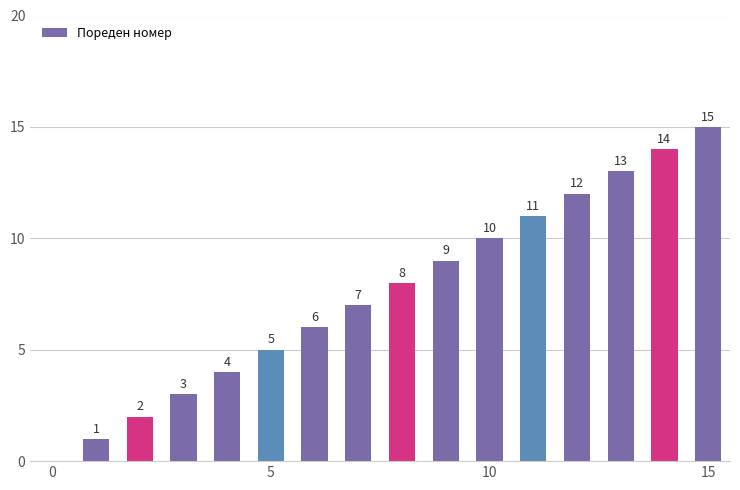

What is the maximum value shown in the chart?

15